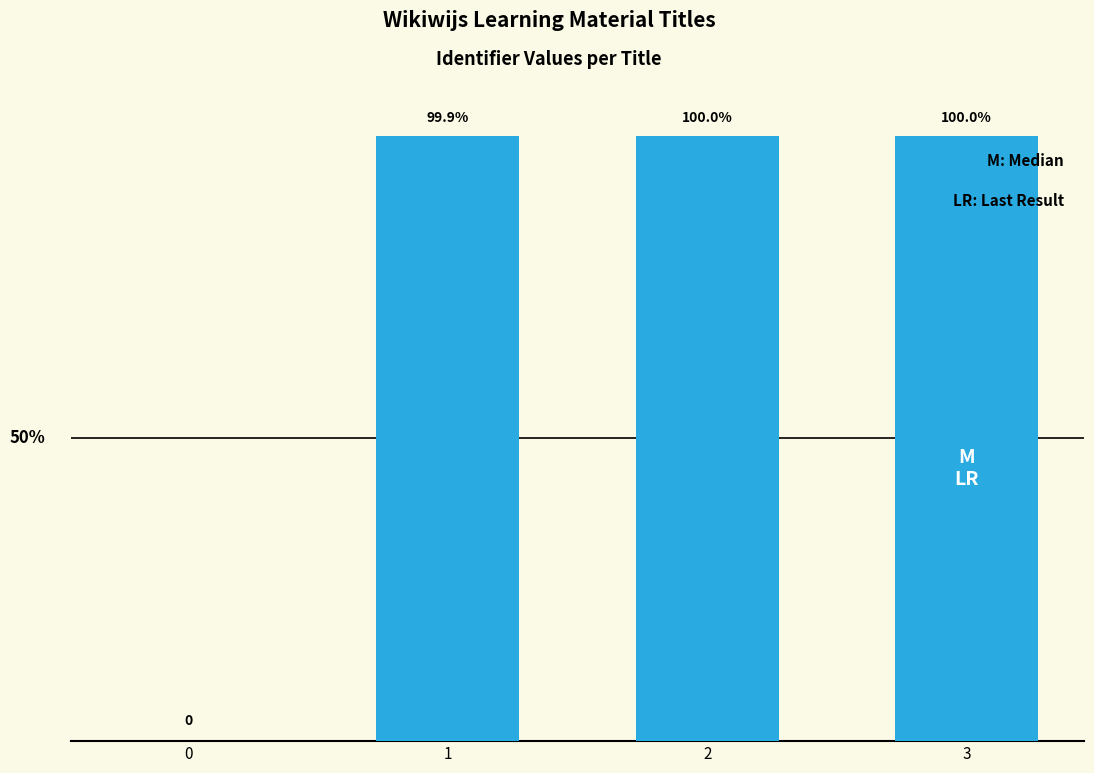

Are the bars horizontal?

No